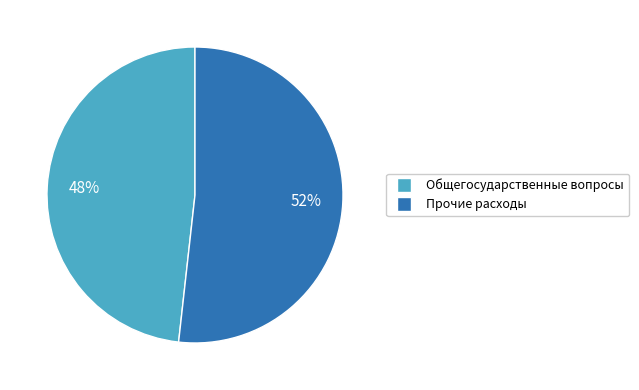

To the nearest percent, what is the average slice percentage?

50%